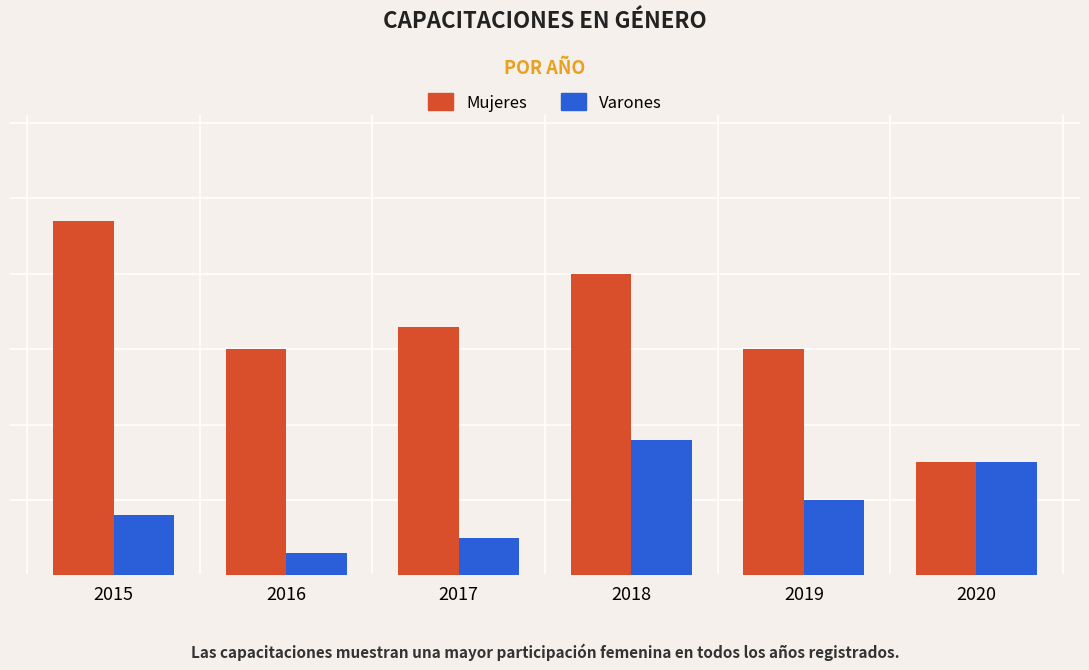

Which series has the largest range (max minus min)?

Mujeres